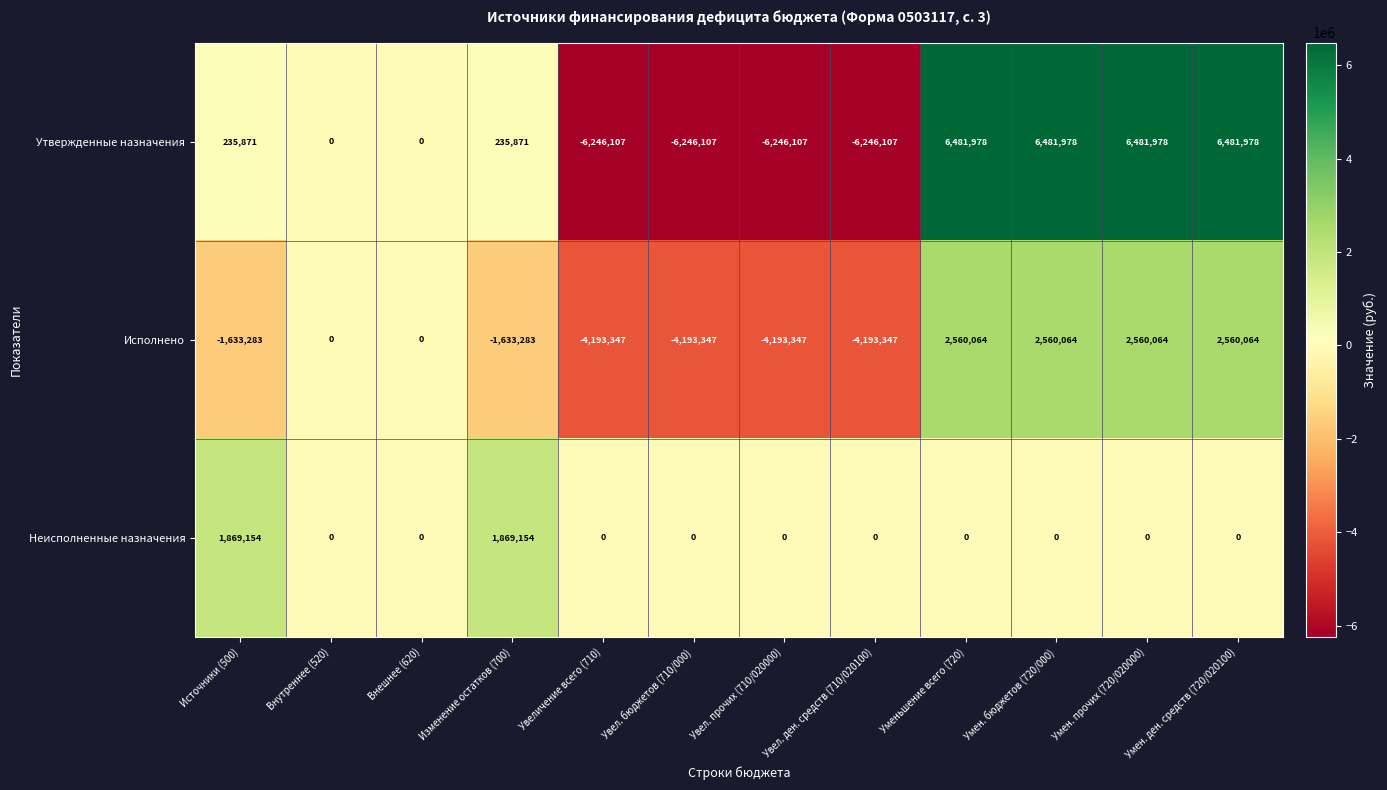

How many Утвержденные назначения values are between -6246107 and 6481978?

12